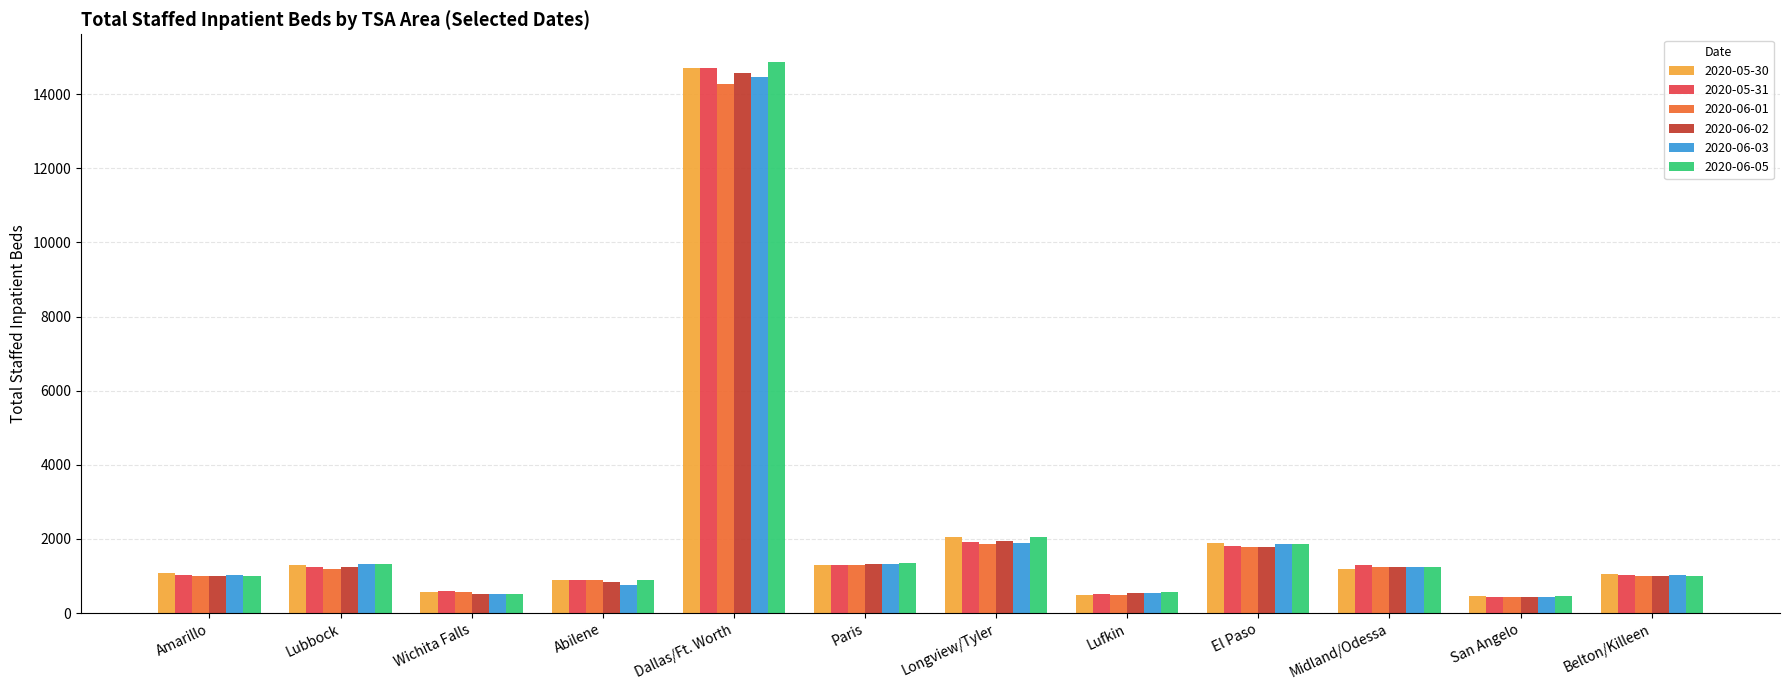

At which category is the sum across all series the highest?

Dallas/Ft. Worth